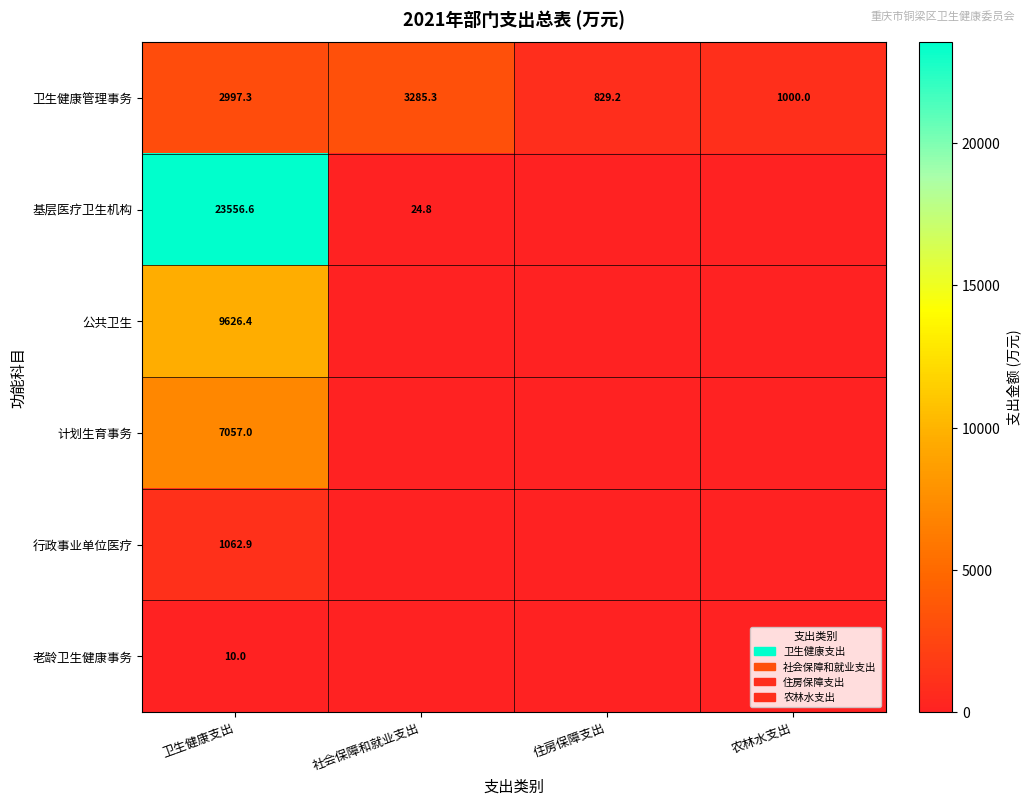

Is it true that 卫生健康管理事务 equals 1379.3 at 住房保障支出?

False